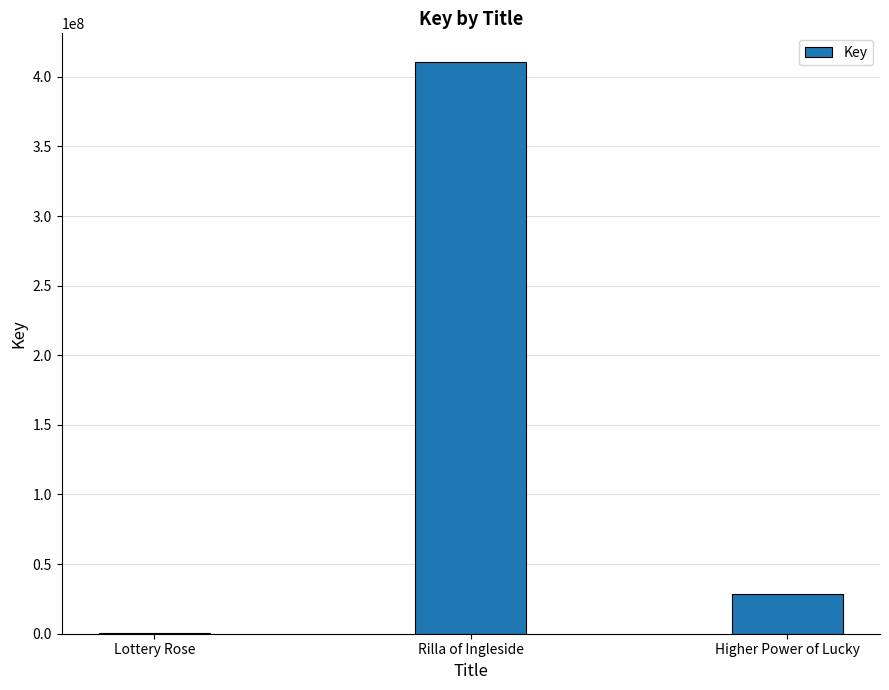

What is the change in value from Lottery Rose to Higher Power of Lucky?

+28105816